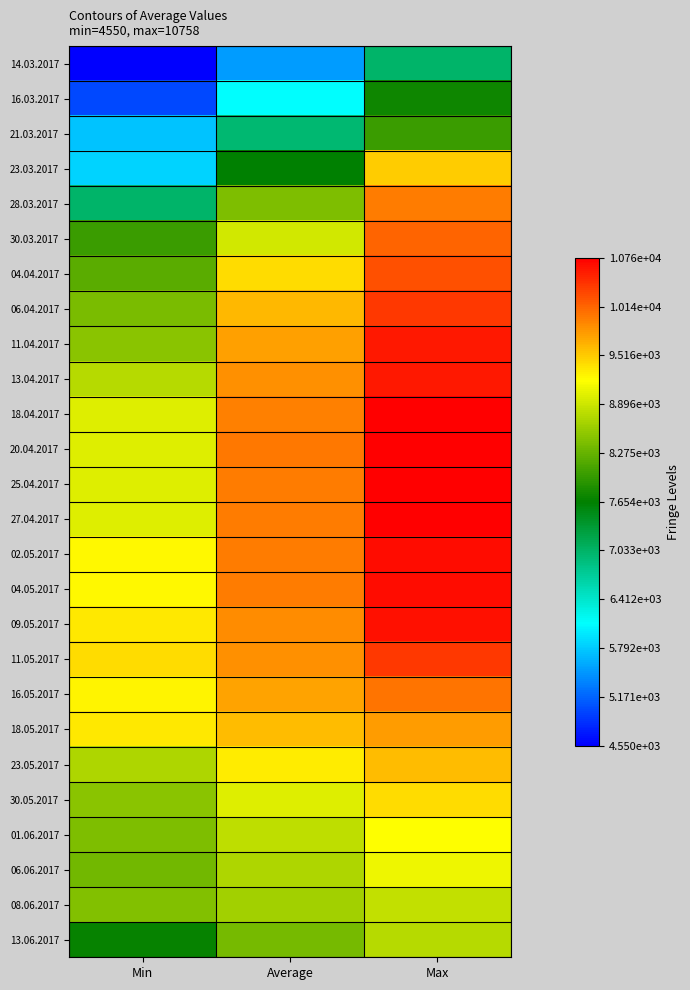

Reading right to left, transcribe all the data shown in this chart.

14.03.2017: Max=7000	Average=5513	Min=4550
16.03.2017: Max=7750	Average=6106	Min=5000
21.03.2017: Max=8000	Average=6969	Min=5750
23.03.2017: Max=9500	Average=7634	Min=5850
28.03.2017: Max=10000	Average=8414	Min=7000
30.03.2017: Max=10130	Average=8920	Min=8000
04.04.2017: Max=10271	Average=9414	Min=8200
06.04.2017: Max=10414	Average=9637	Min=8400
11.04.2017: Max=10600	Average=9764	Min=8500
13.04.2017: Max=10600	Average=9865	Min=8750
18.04.2017: Max=10758	Average=9959	Min=9000
20.04.2017: Max=10758	Average=10024	Min=9000
25.04.2017: Max=10758	Average=10002	Min=9000
27.04.2017: Max=10758	Average=9986	Min=9000
02.05.2017: Max=10675	Average=10002	Min=9250
04.05.2017: Max=10675	Average=9985	Min=9250
09.05.2017: Max=10650	Average=9903	Min=9350
11.05.2017: Max=10400	Average=9871	Min=9400
16.05.2017: Max=10050	Average=9744	Min=9266
18.05.2017: Max=9800	Average=9595	Min=9333
23.05.2017: Max=9600	Average=9306	Min=8716
30.05.2017: Max=9400	Average=9002	Min=8500
01.06.2017: Max=9200	Average=8815	Min=8425
06.06.2017: Max=9100	Average=8709	Min=8345
08.06.2017: Max=8825	Average=8631	Min=8450
13.06.2017: Max=8763	Average=8364	Min=7683